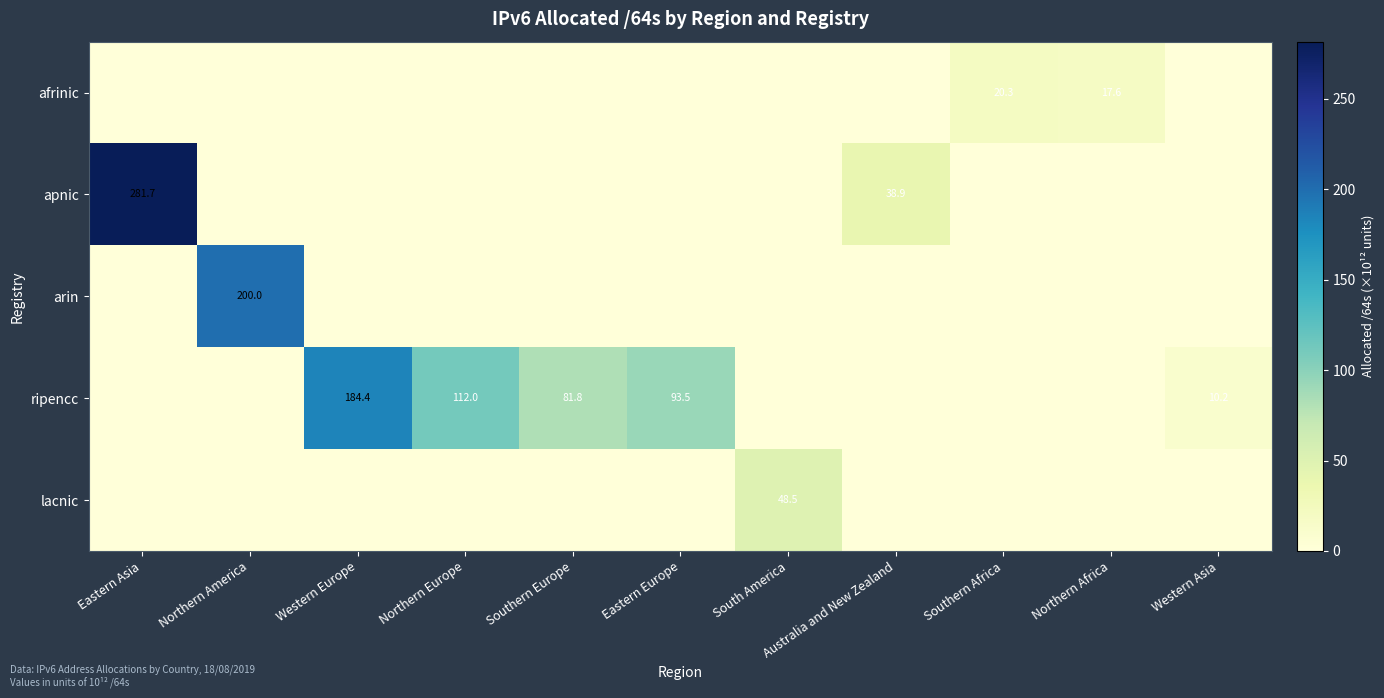

Is it true that arin equals 293.0 at Northern America?

False